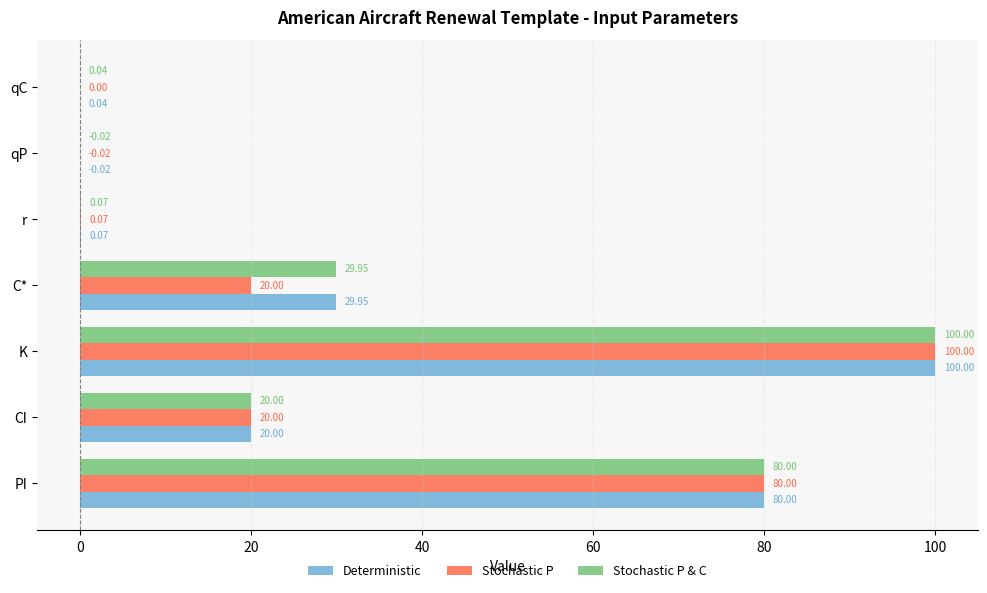

Is the value of Deterministic at qP greater than the value of Stochastic P & C at qC?

No